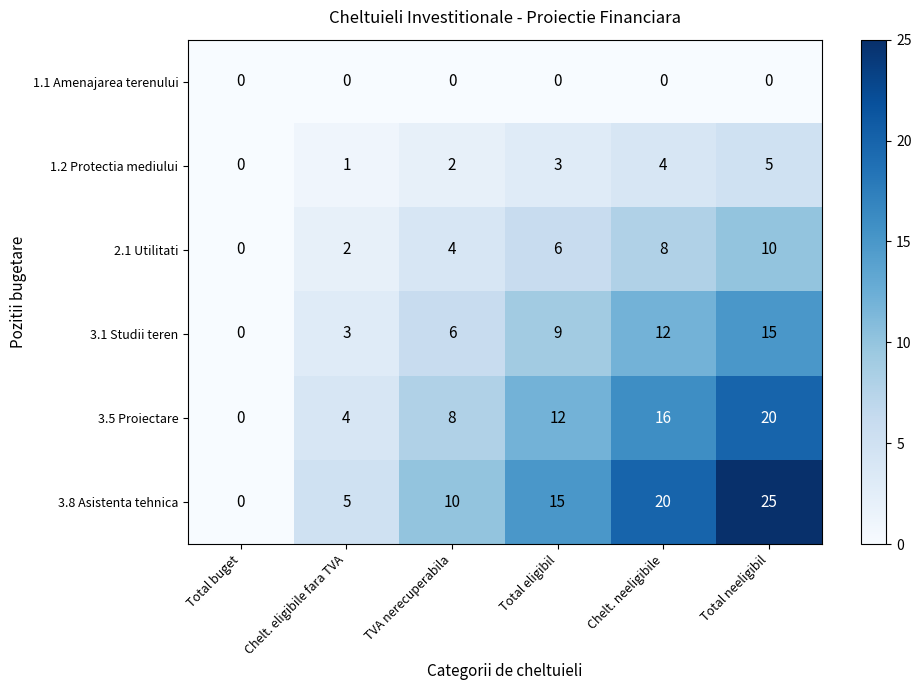

Rank the series by their average value, from lowest to highest.

1.1 Amenajarea terenului, 1.2 Protectia mediului, 2.1 Utilitati, 3.1 Studii teren, 3.5 Proiectare, 3.8 Asistenta tehnica